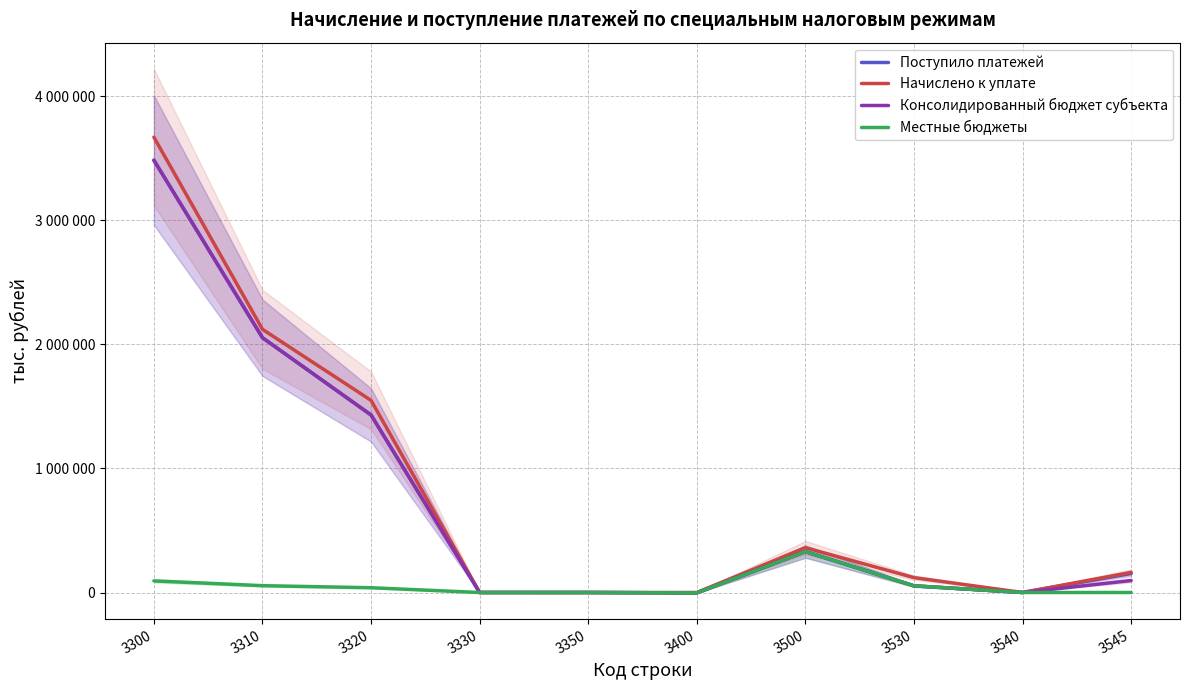

The value of Консолидированный бюджет субъекта at 3500 is 329626. True or false?

True